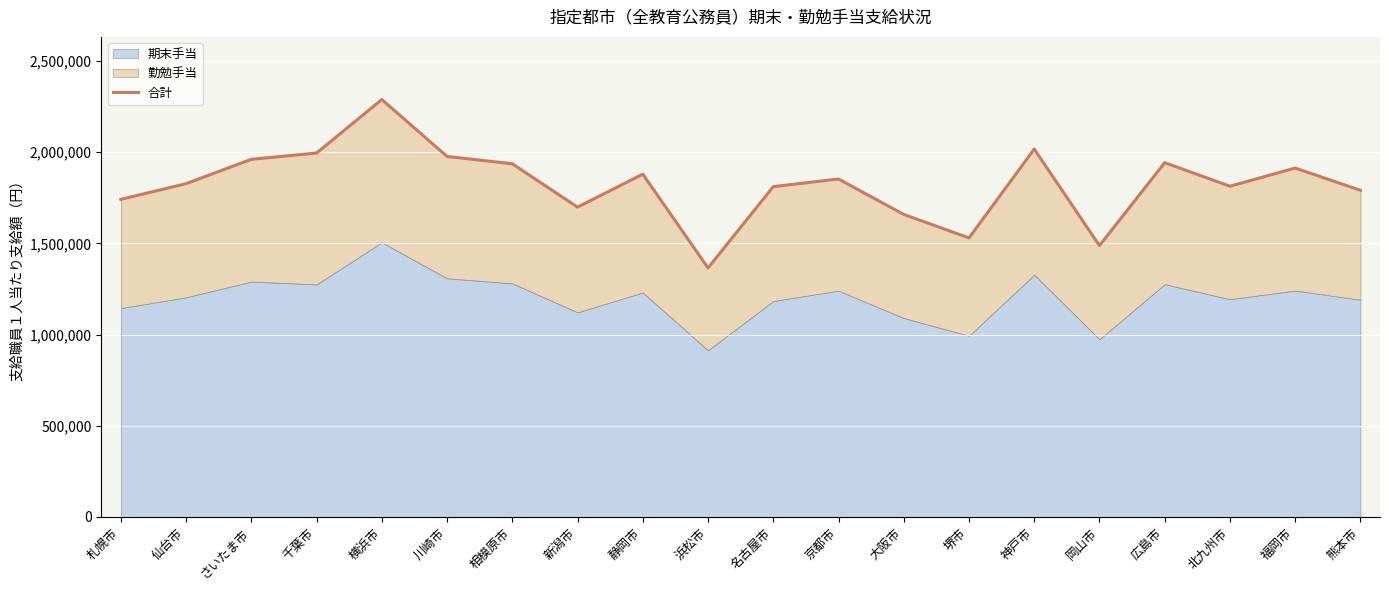

The chart shows a value of 3413837 at 神戸市. True or false?

False